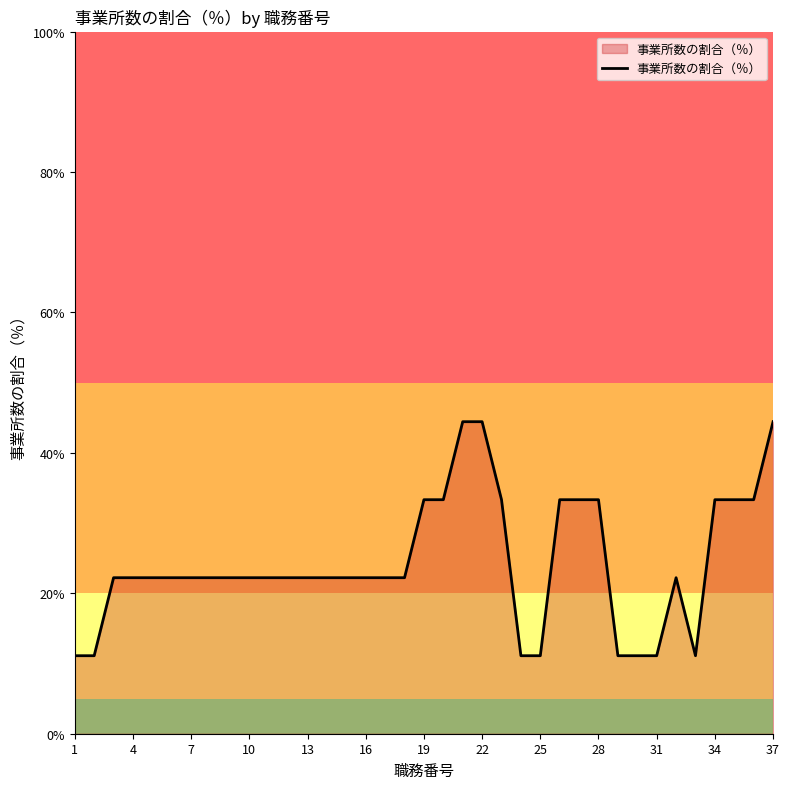

What is the sum of all values?

899.9